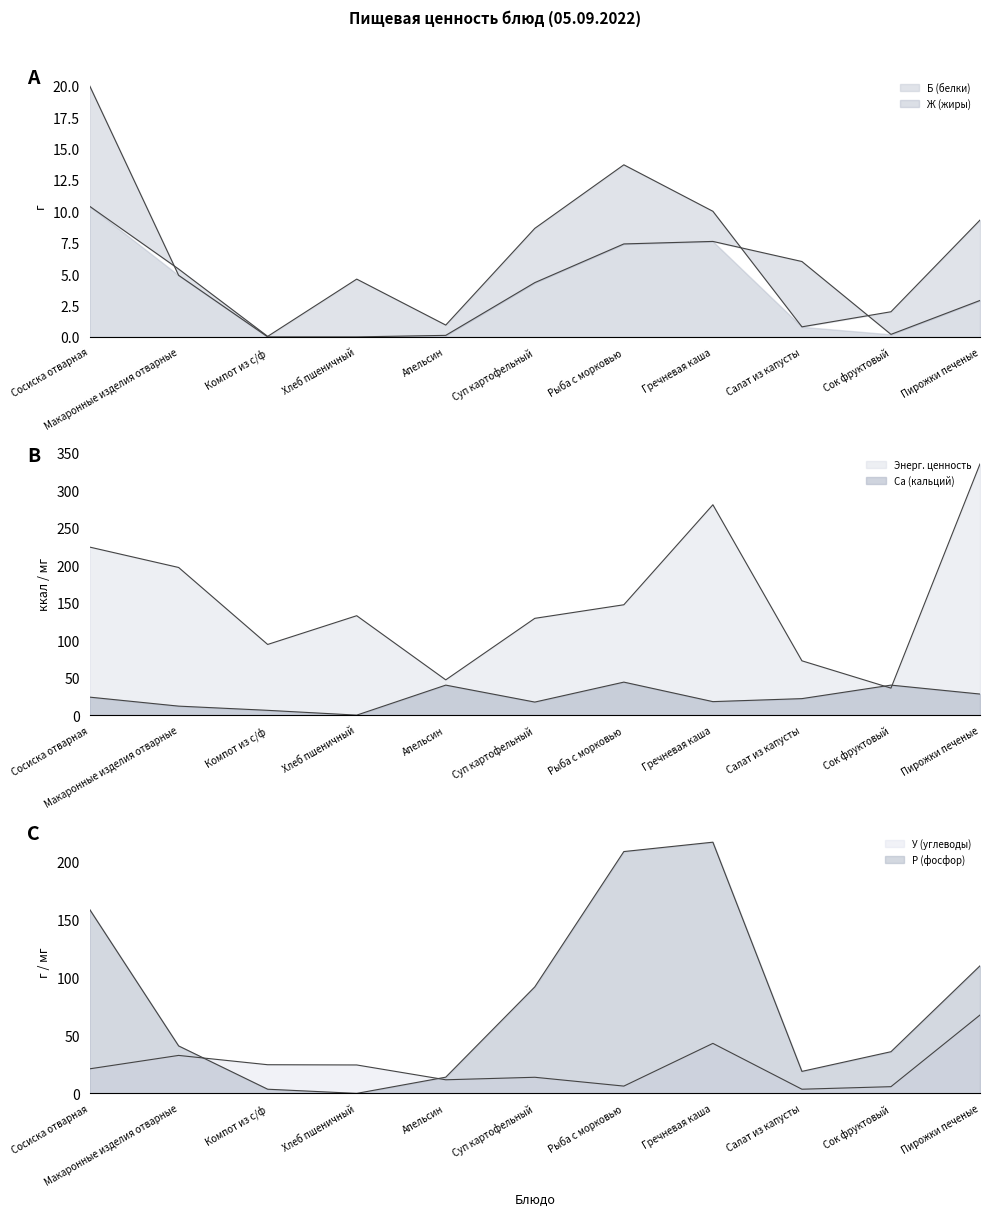

At which label does У (углеводы) first exceed 21?

Сосиска отварная